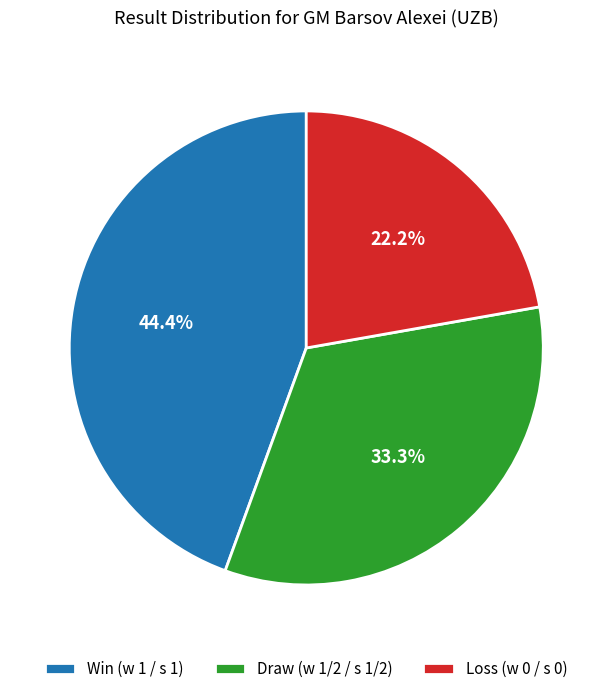

Does Win (w 1 / s 1) account for over 50% of the chart?

No